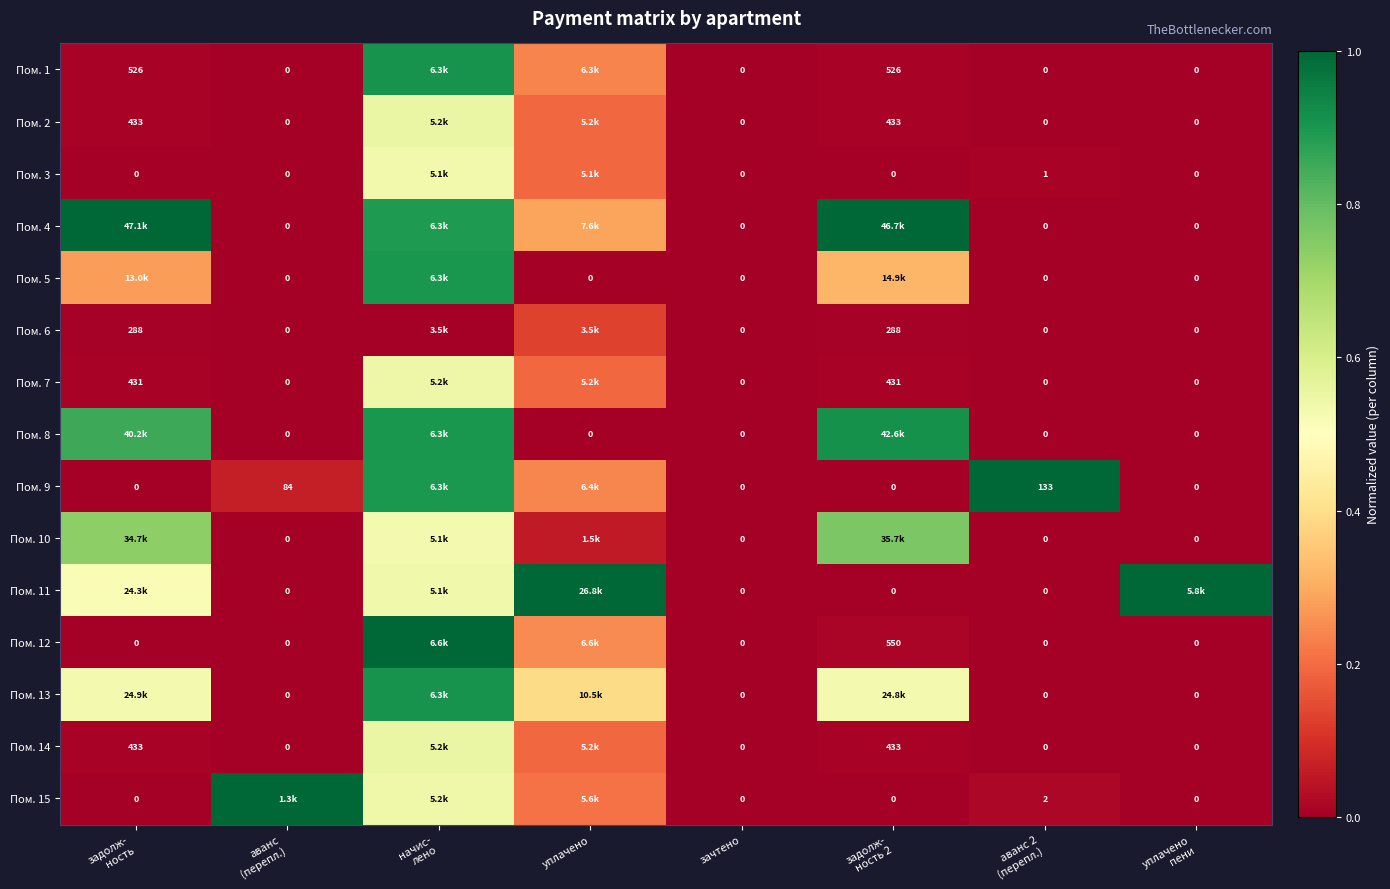

Rank the categories by Пом. 12 value from highest to lowest.

начис- лено, уплачено, задолж- ность 2, задолж- ность, аванс (перепл.), зачтено, аванс 2 (перепл.), уплачено пени